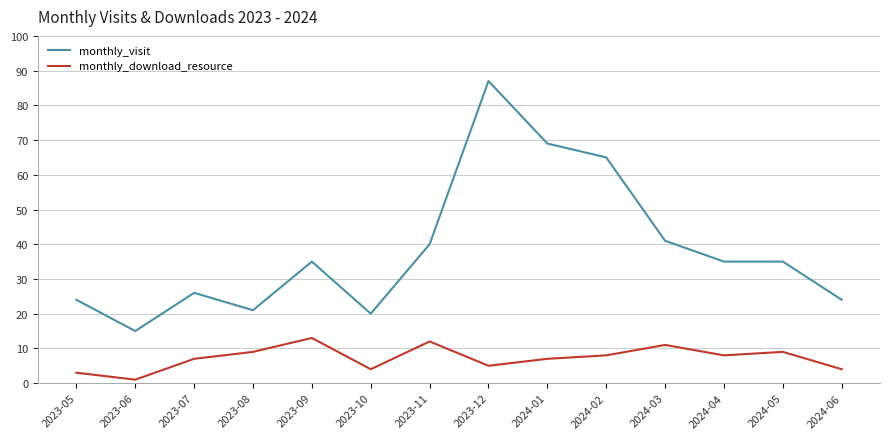

What is the difference between the maximum and minimum values in the monthly_download_resource series?

12